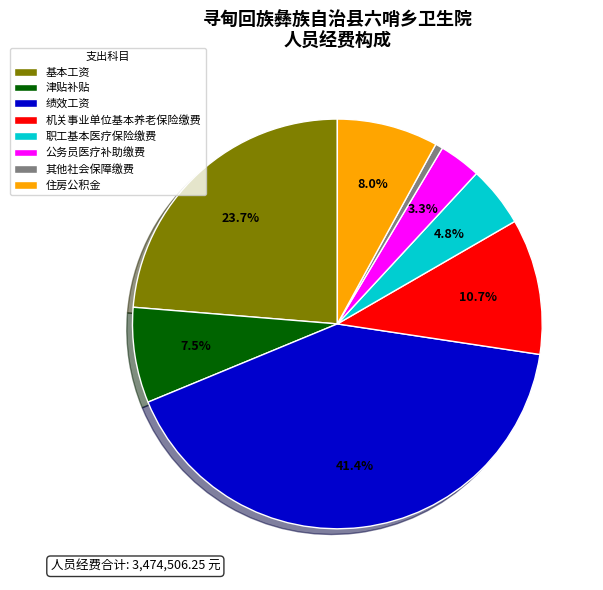

To the nearest percent, what portion does 住房公积金 represent?

8%